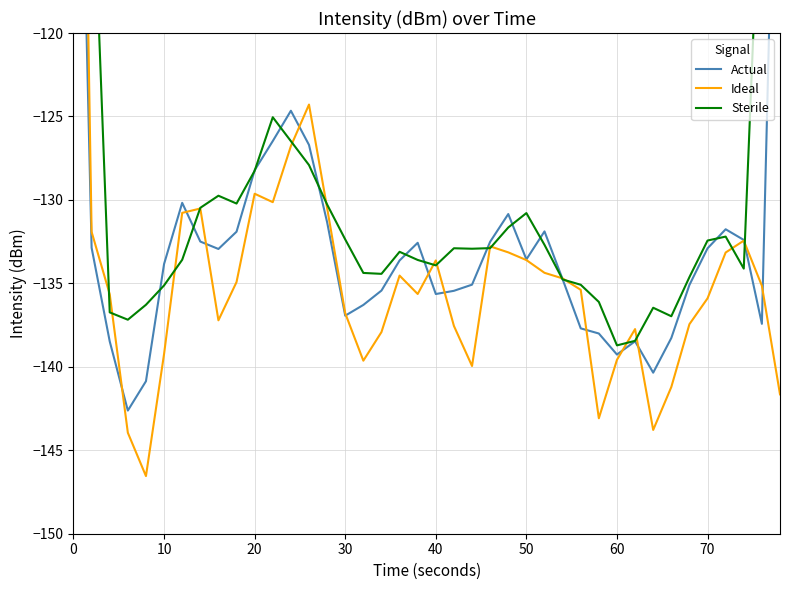

Count the number of data series in this chart.

3